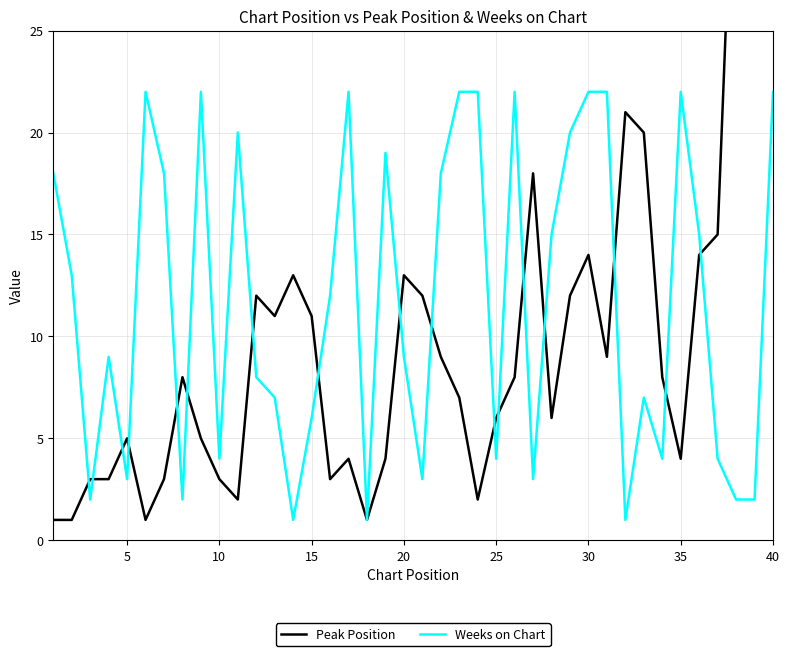

Is it true that Weeks on Chart equals 6 at 10?

False